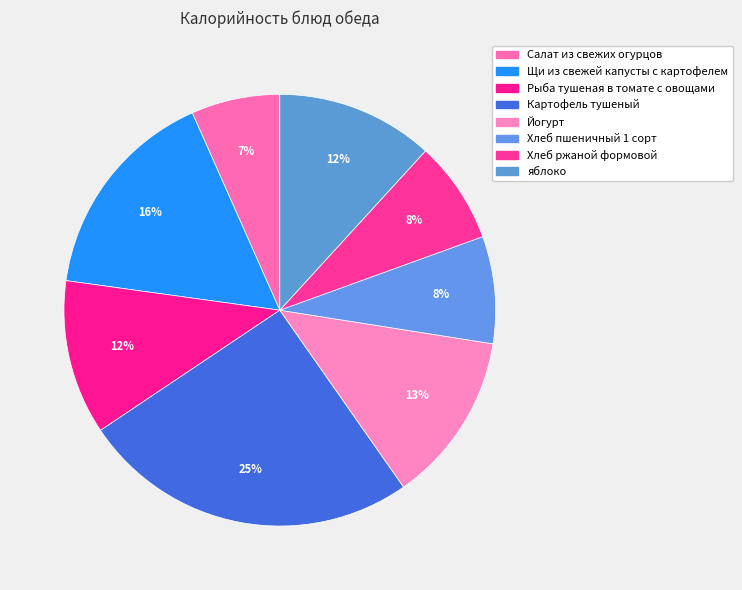

What is the change in value from Салат из свежих огурцов to Рыба тушеная в томате с овощами?

+39.4